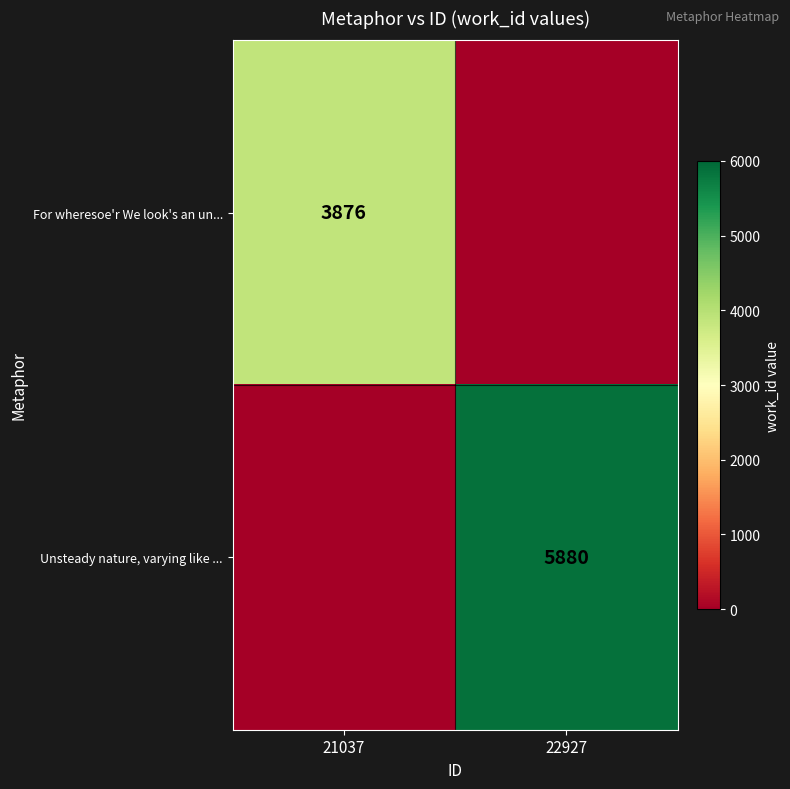

The Unsteady nature, varying like ... series shows 3790 at 22927. True or false?

False